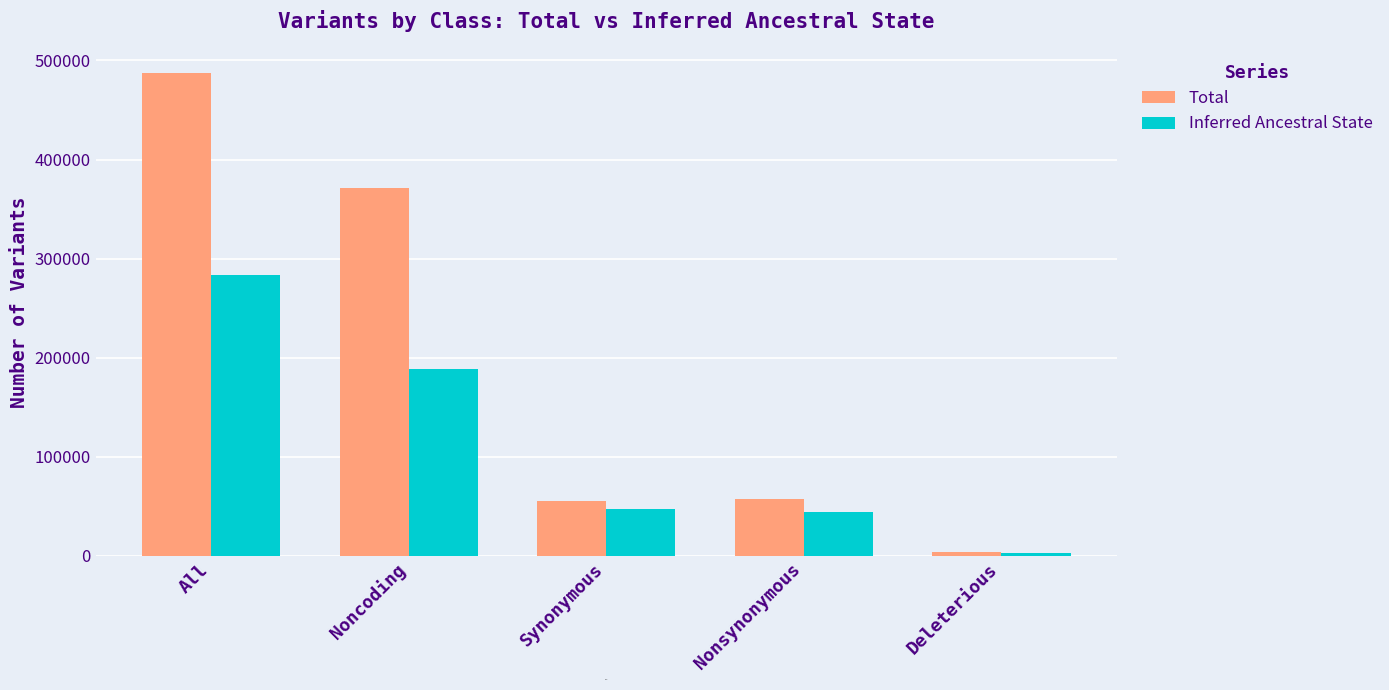

Where does the Inferred Ancestral State series first go above 47176?

All